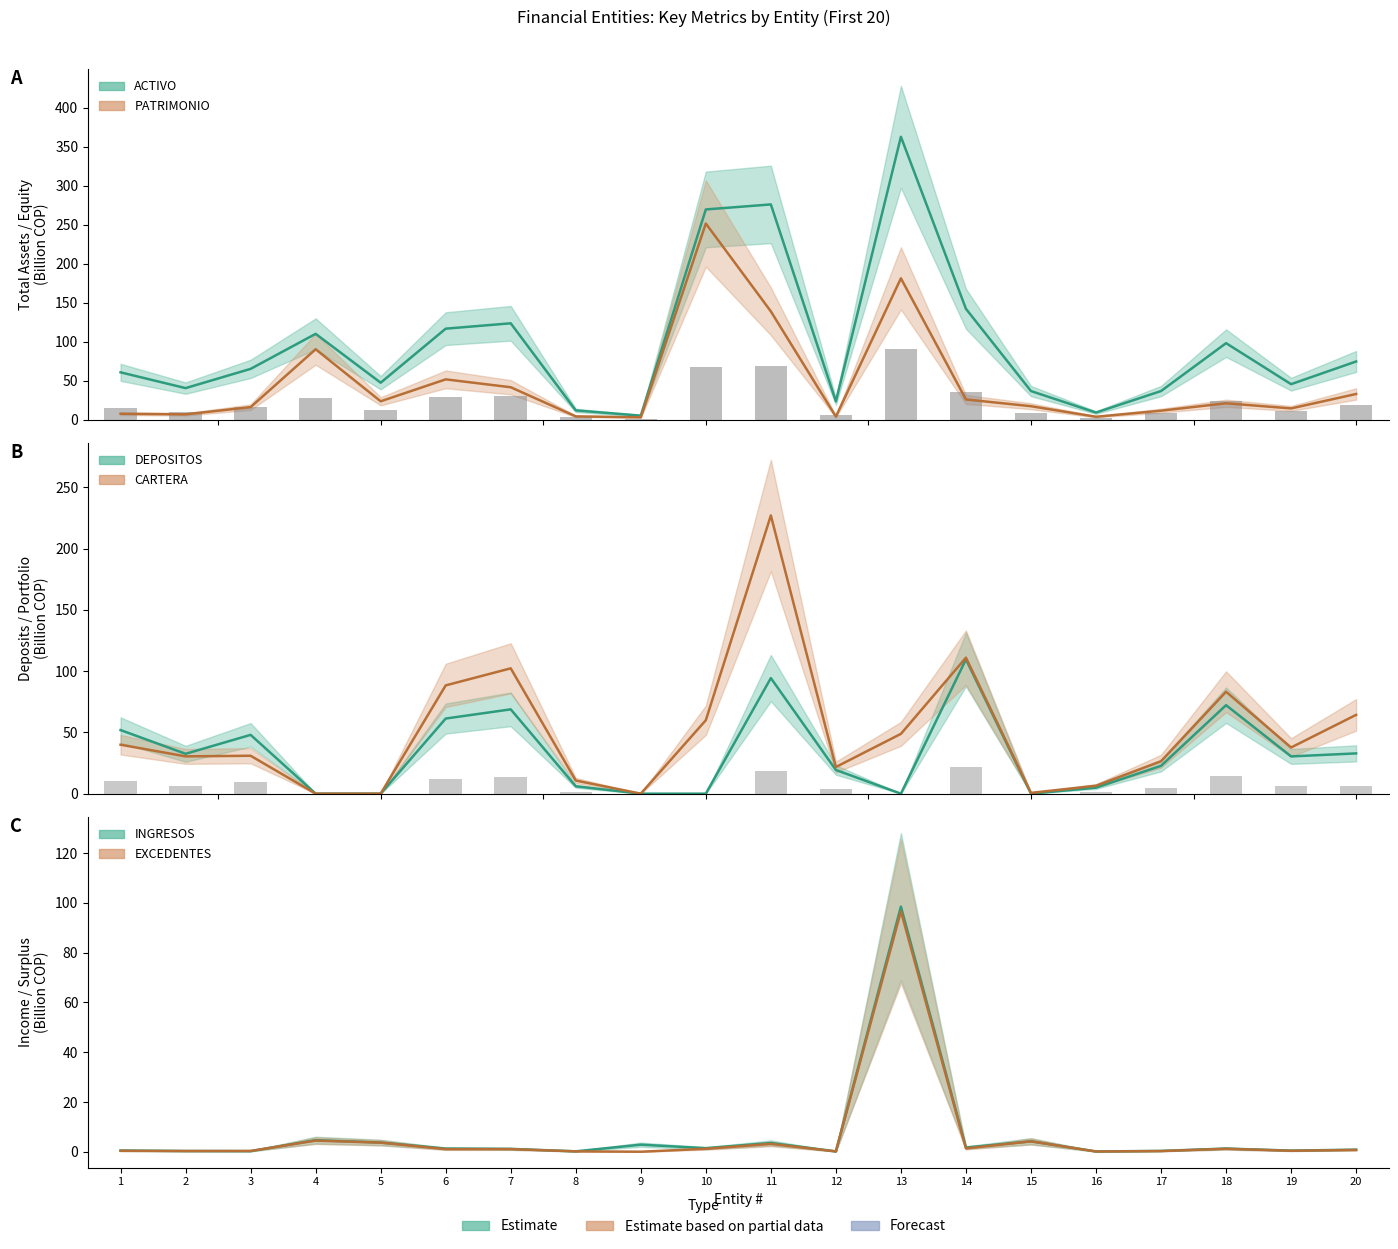

The ACTIVO series shows 40.5 at 2. True or false?

True